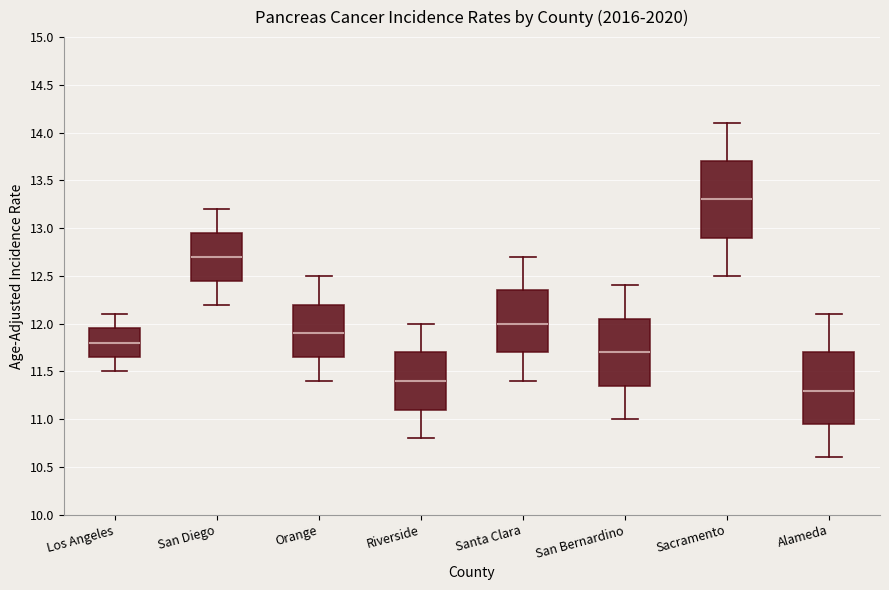

Reading left to right, transcribe this box plot: for each box, give where its median line is, the range the box spans, and where its two whiskers end, as read against the y-axis. The values are not printed on the chart, so give them approximately, as read against the axis.

Los Angeles: median 11.80, box 11.65 to 11.95, whiskers 11.50 to 12.10
San Diego: median 12.70, box 12.45 to 12.95, whiskers 12.20 to 13.20
Orange: median 11.90, box 11.65 to 12.20, whiskers 11.40 to 12.50
Riverside: median 11.40, box 11.10 to 11.70, whiskers 10.80 to 12.00
Santa Clara: median 12.00, box 11.70 to 12.35, whiskers 11.40 to 12.70
San Bernardino: median 11.70, box 11.35 to 12.05, whiskers 11.00 to 12.40
Sacramento: median 13.30, box 12.90 to 13.70, whiskers 12.50 to 14.10
Alameda: median 11.30, box 10.95 to 11.70, whiskers 10.60 to 12.10